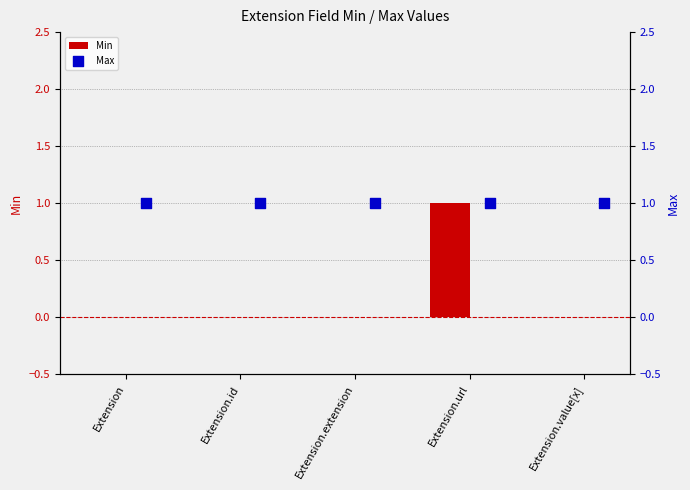

The Min series shows -1 at Extension.extension. True or false?

False